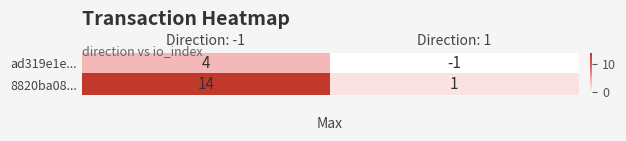

Which category has the highest value in the 8820ba08... series?

Direction: -1